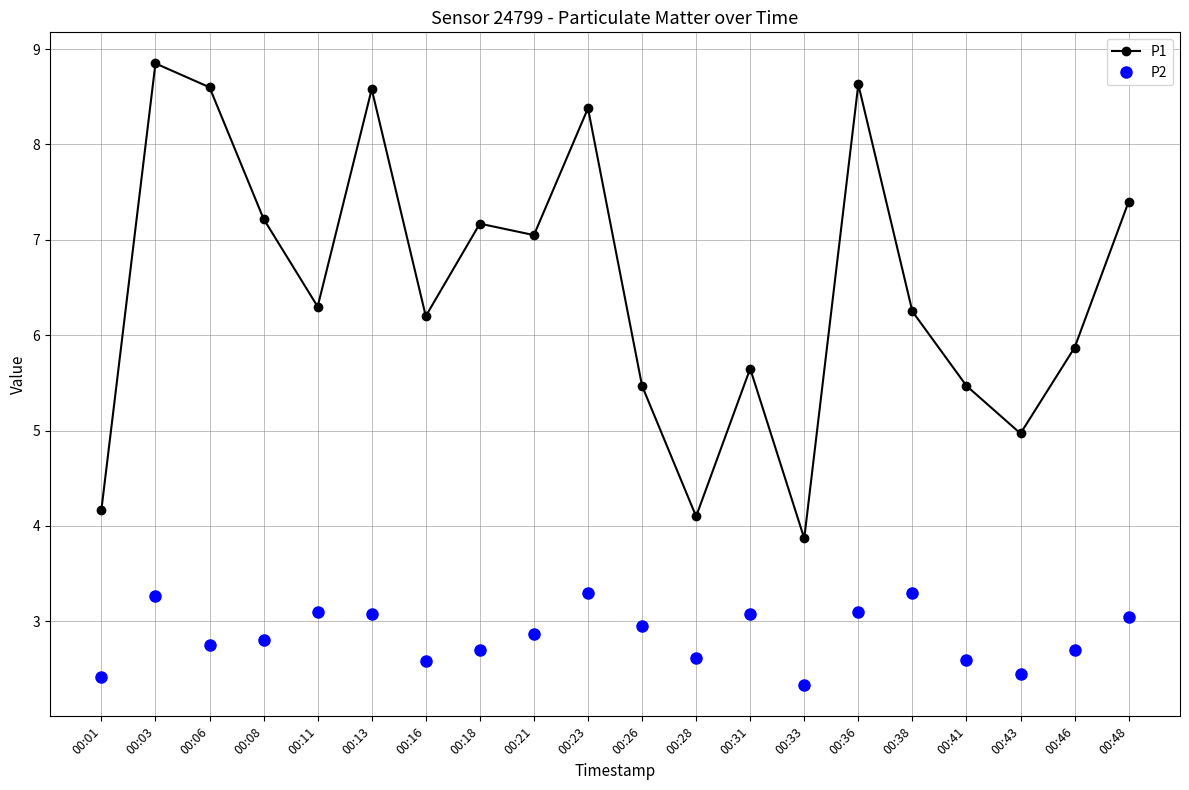

What is the sum of all P1 values?

130.2